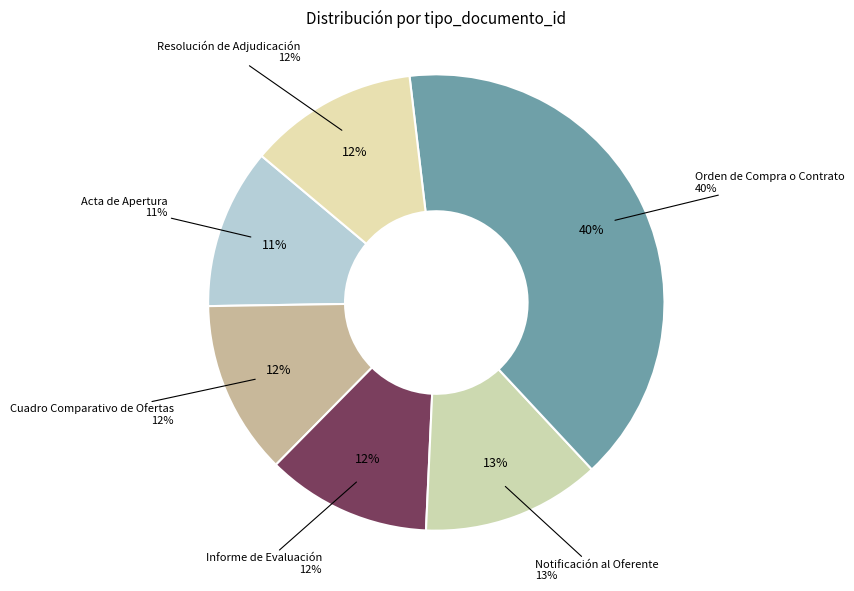

What percentage do Resolución de Adjudicación and Informe de Evaluación together represent?

23.7%